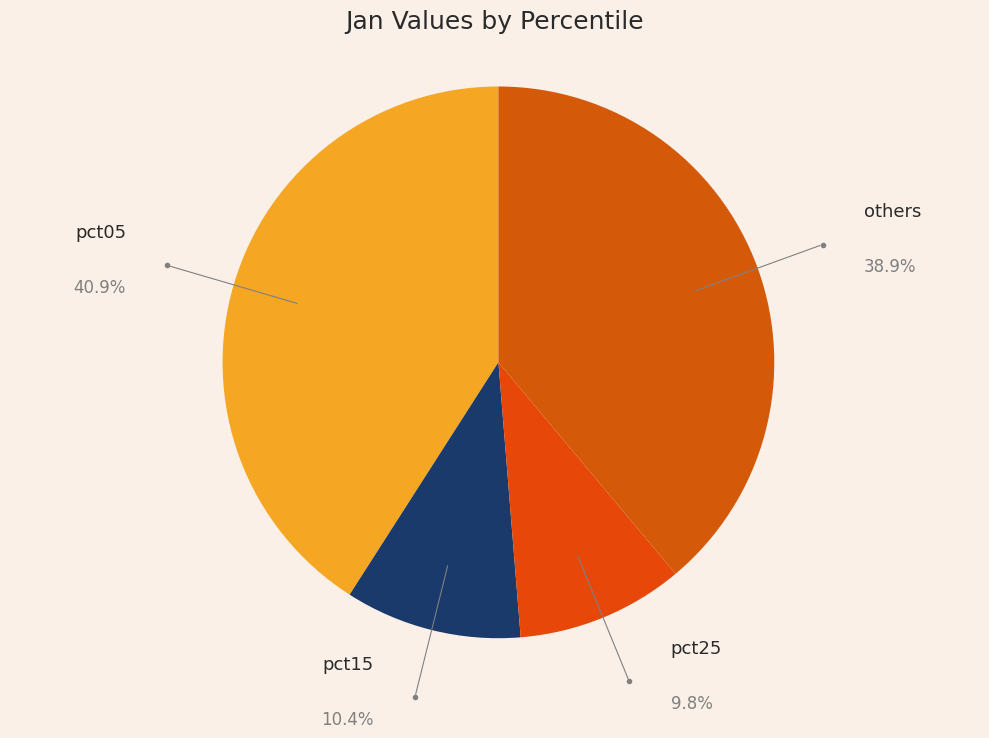

Between pct05 and pct15, which is larger?

pct05